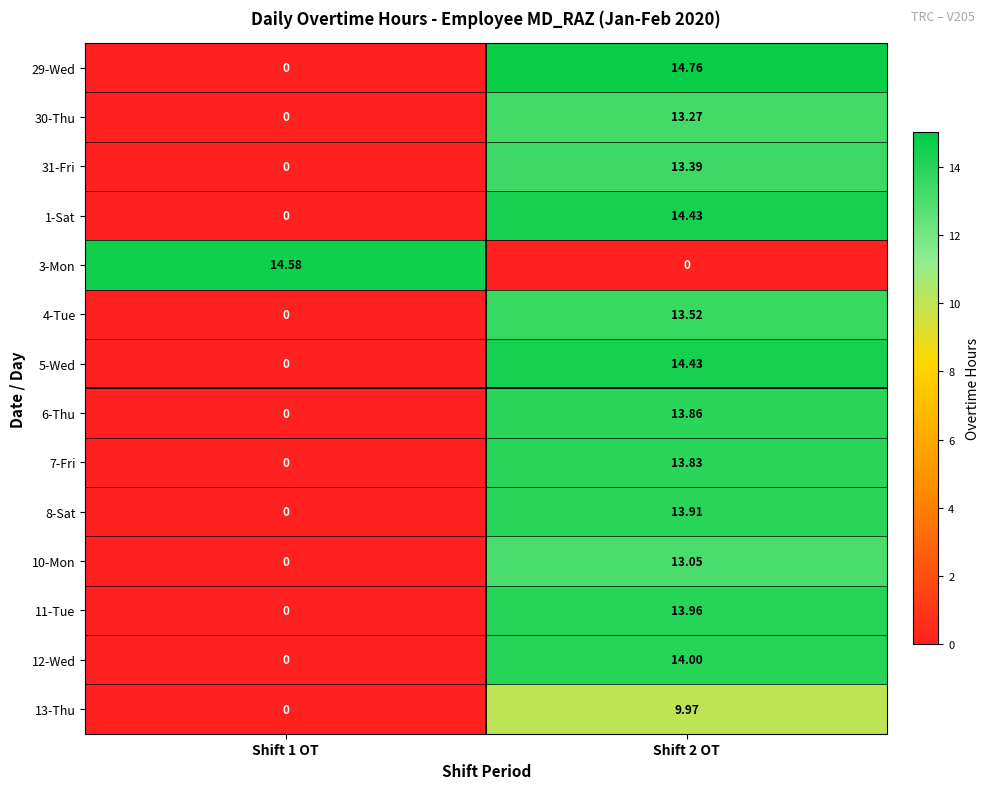

Is the value of 13-Thu at Shift 1 OT greater than the value of 6-Thu at Shift 2 OT?

No